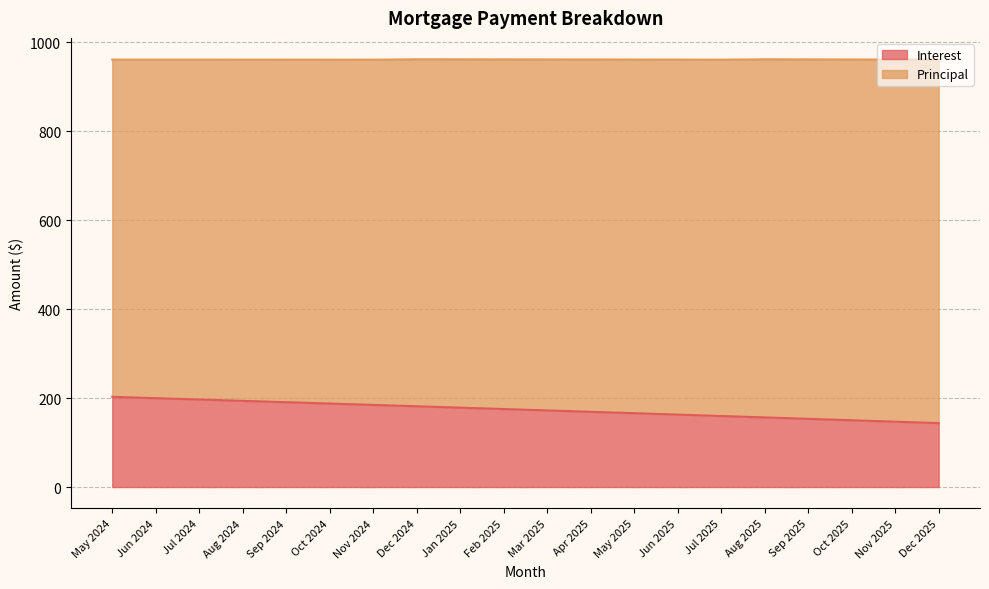

At which label is the value closest to 173?

Mar 2025